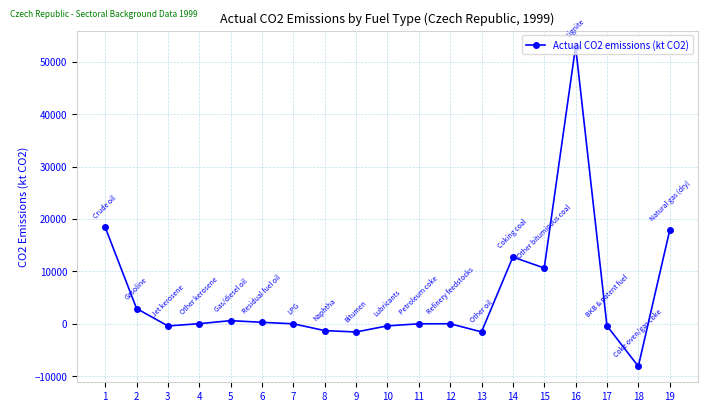

At which label does the data first exceed 6?

1